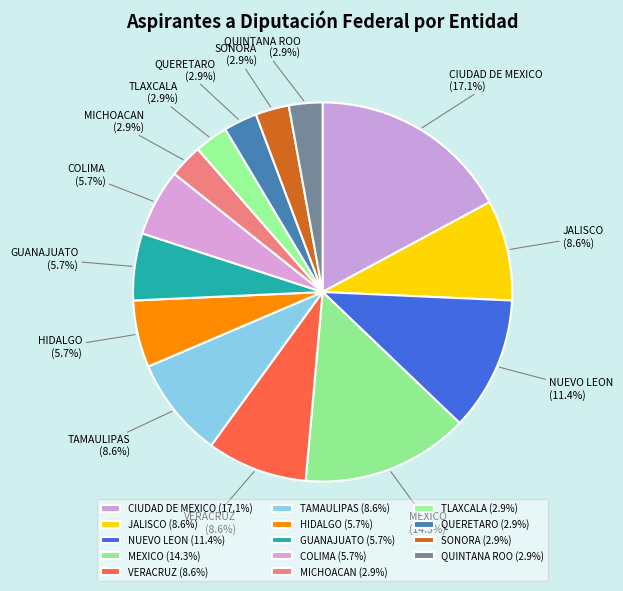

Which has a higher value, QUERETARO (2.9%) or VERACRUZ (8.6%)?

VERACRUZ (8.6%)